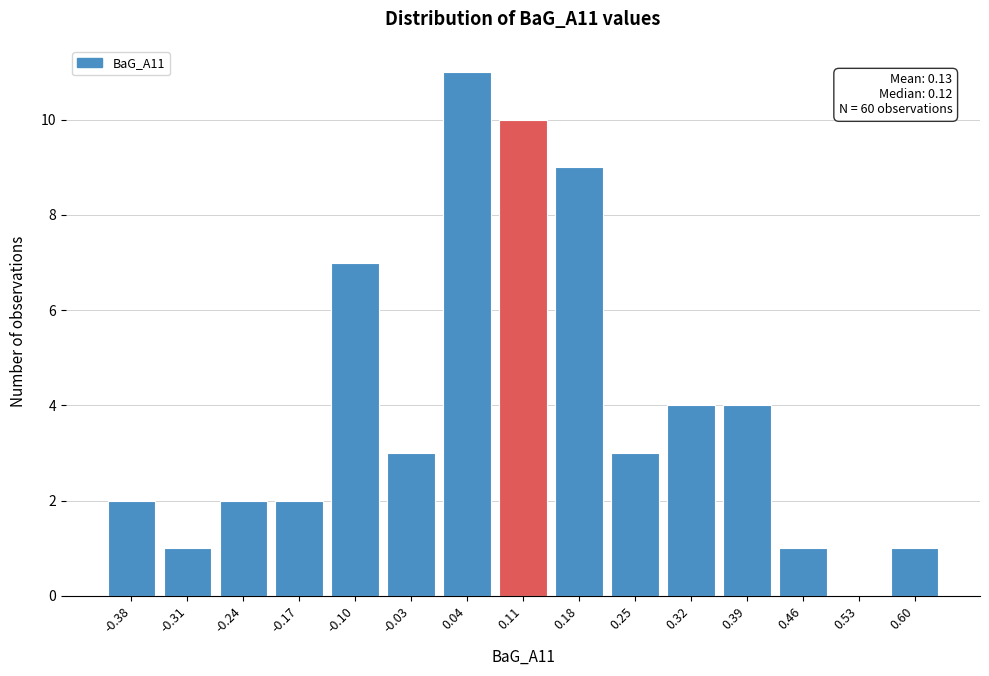

Reading right to left, what are all the values shown in this chart?

0.60=1	0.53=0	0.46=1	0.39=4	0.32=4	0.25=3	0.18=9	0.11=10	0.04=11	-0.03=3	-0.10=7	-0.17=2	-0.24=2	-0.31=1	-0.38=2